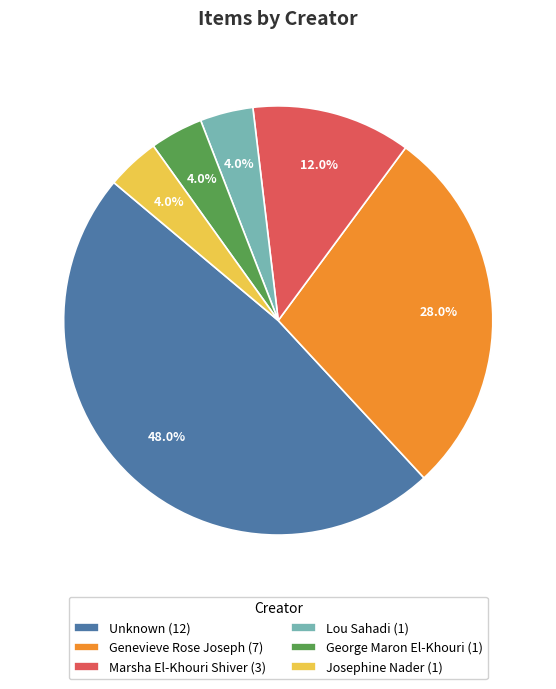

To the nearest percent, what is the average slice percentage?

17%